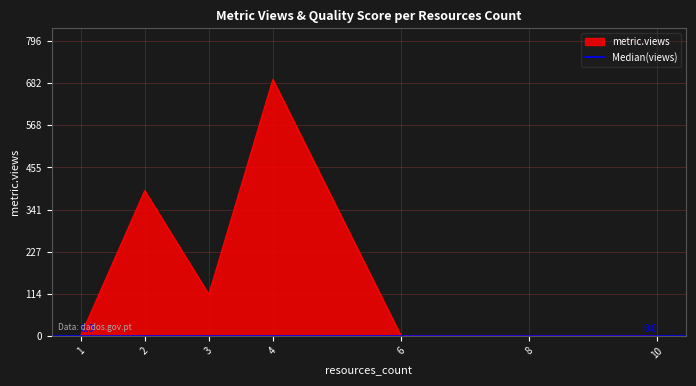

What is the sum of all quality_score values?

3.1